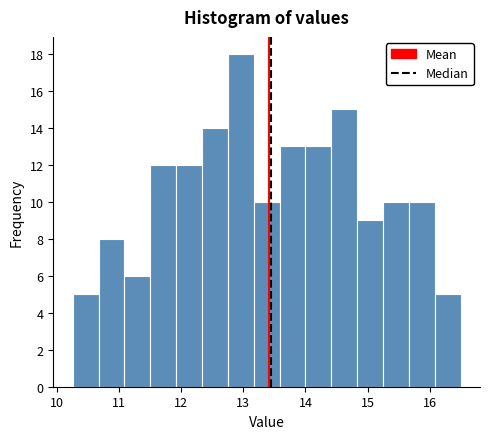

Over which range of the x-axis is the bar tallest?

12.8 to 13.2